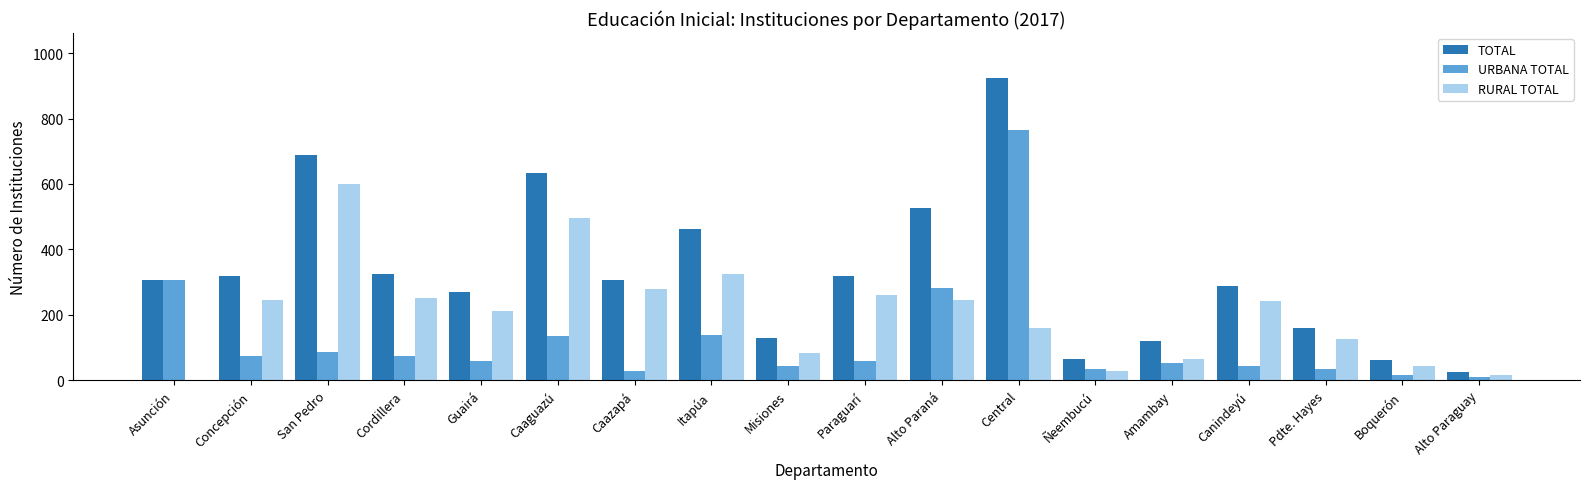

What is the sum of all URBANA TOTAL values?

2248